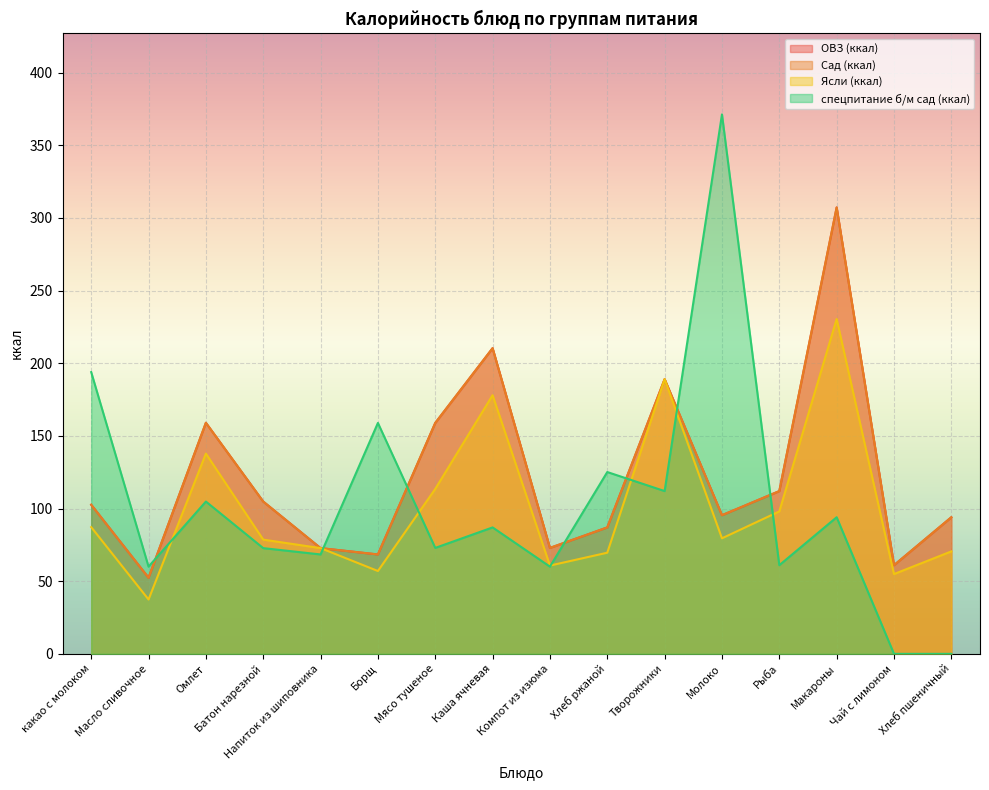

Which series has the largest total across all categories?

ОВЗ (ккал)